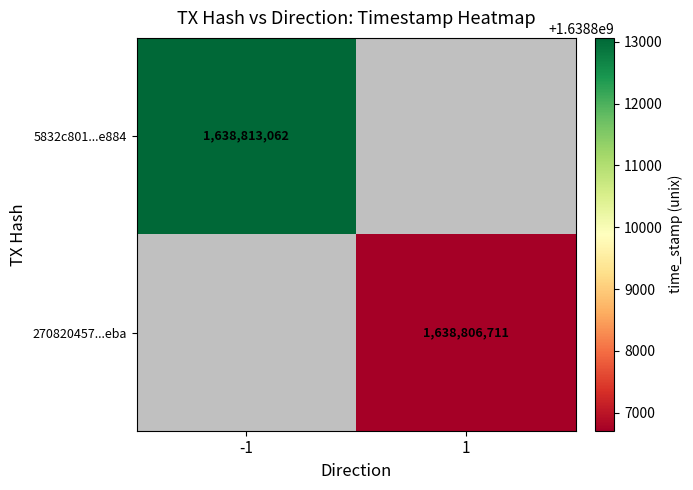

The value of 270820457...eba at 1 is 2143406102. True or false?

False